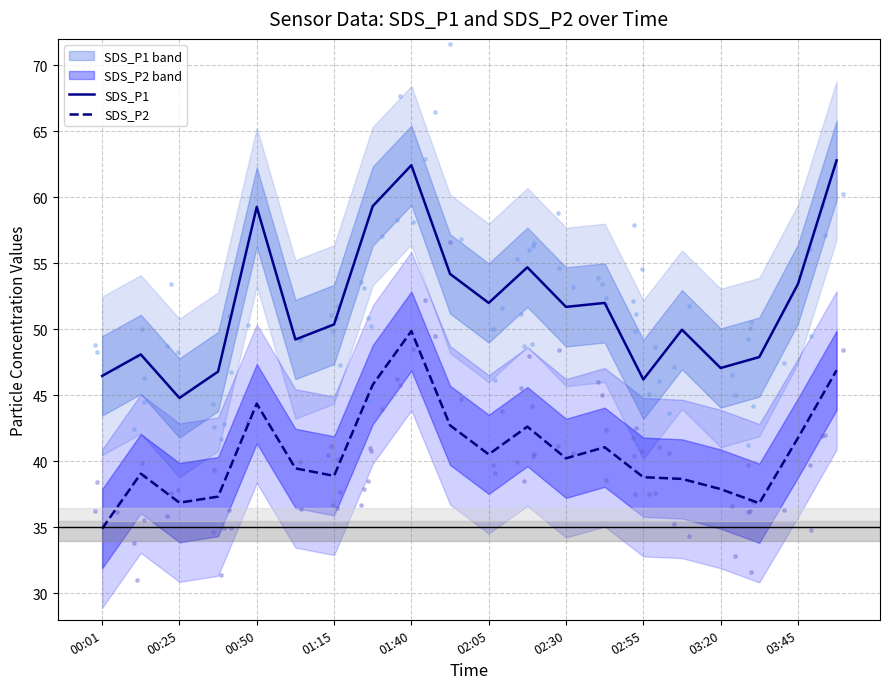

At how many categories does at least one series exceed 40?

20